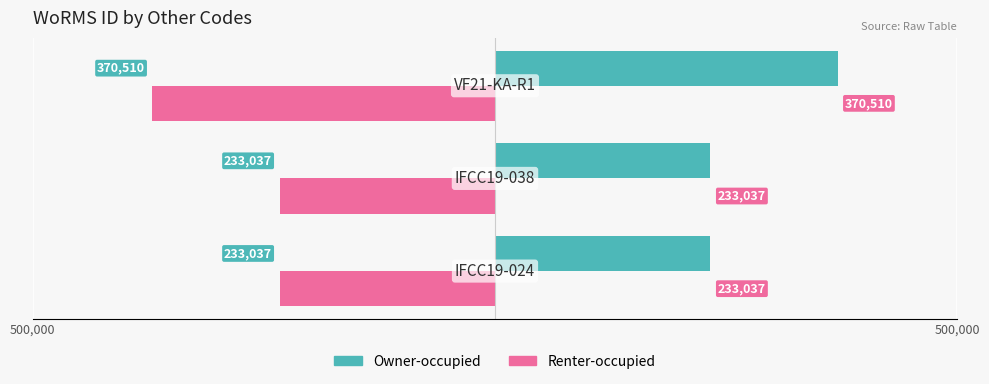

What are all the series names shown in the legend?

Owner-occupied, Renter-occupied